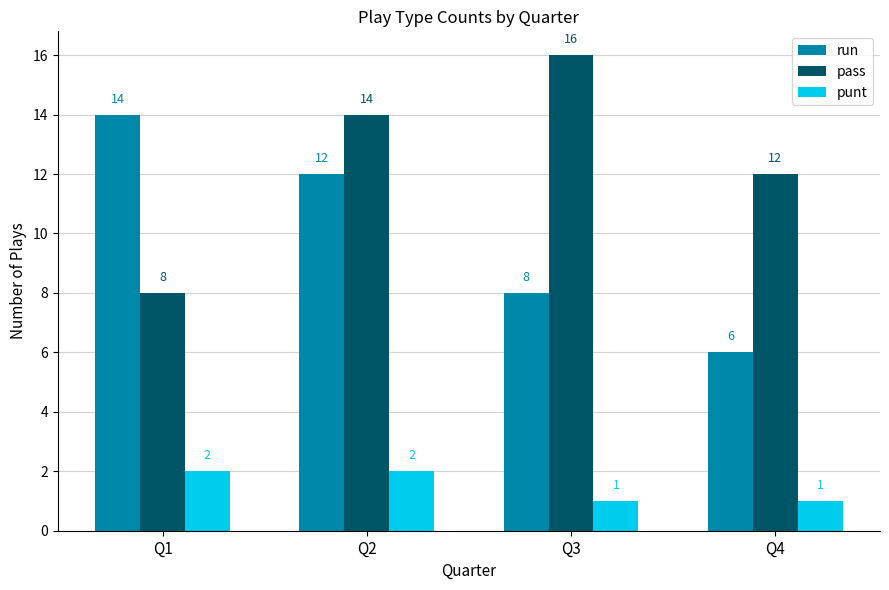

List the labels in order of pass value, largest first.

Q3, Q2, Q4, Q1